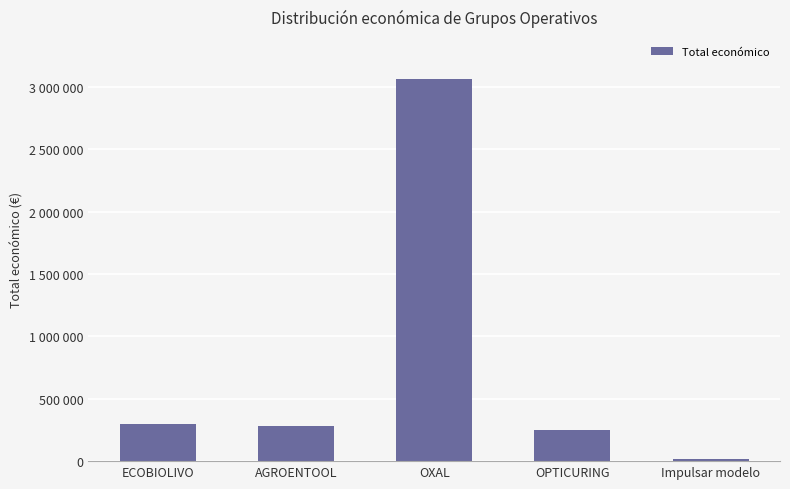

Where does the data first go above 283310?

ECOBIOLIVO